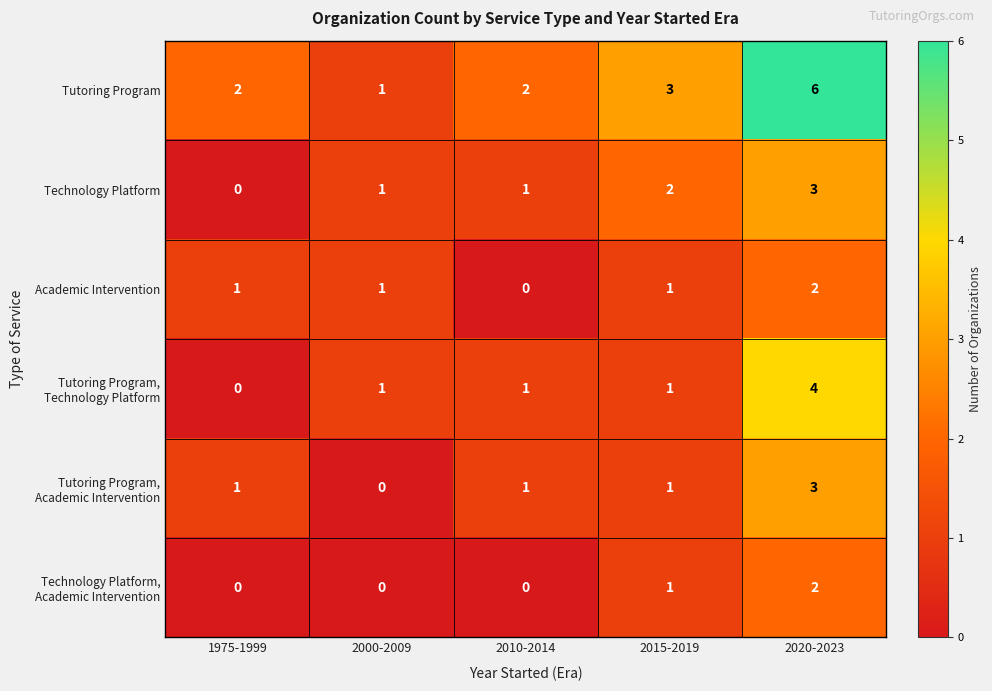

Which series has the largest total across all categories?

Tutoring Program